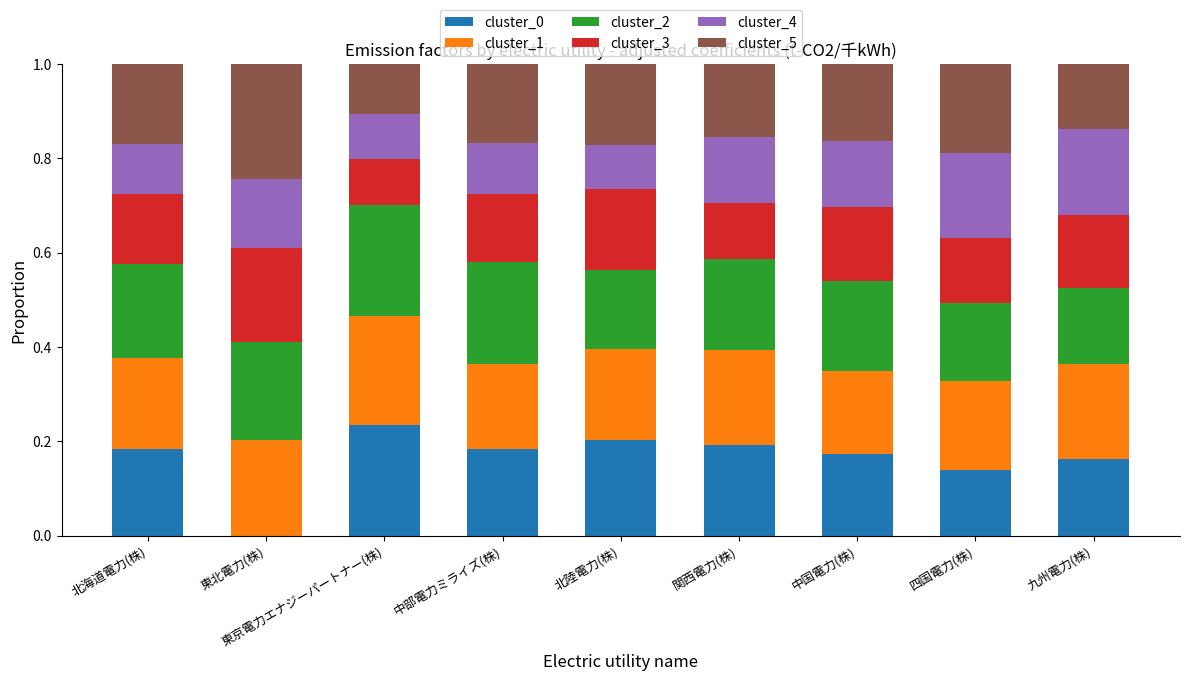

What is the sum of all cluster_0 values?

1.5